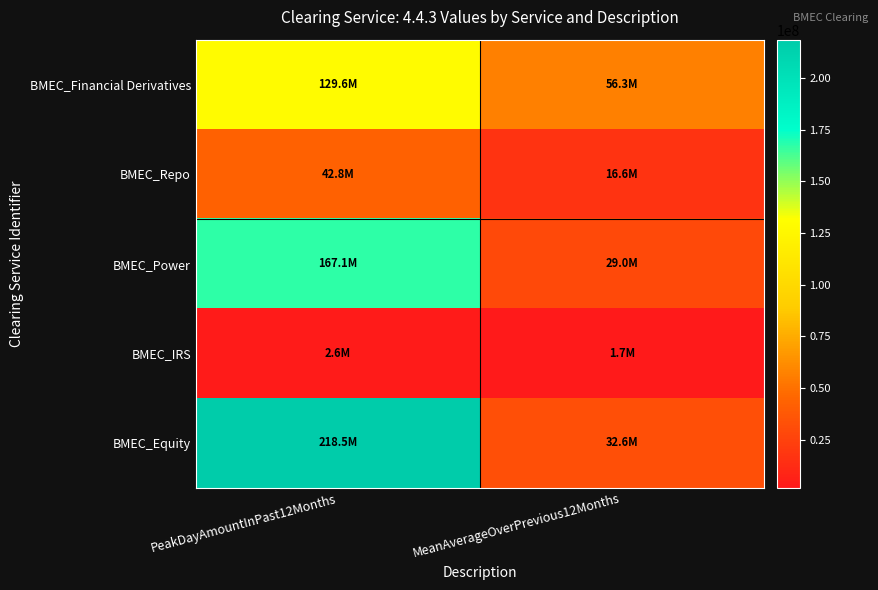

At how many categories does at least one series exceed 40660422?

2